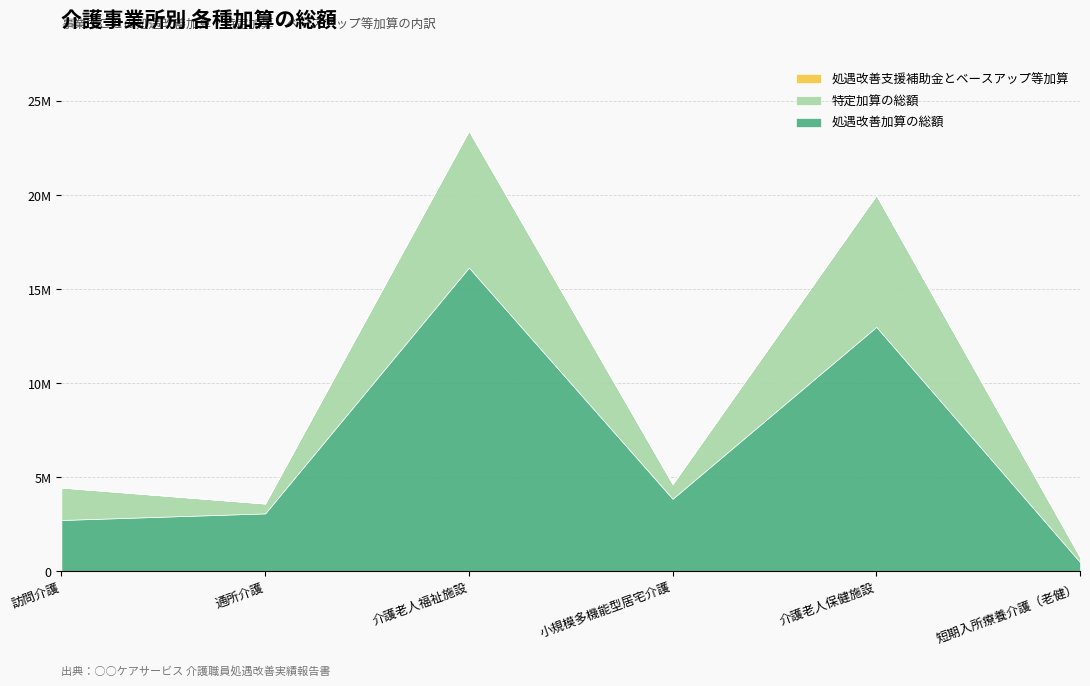

Reading right to left, what are all the values shown in this chart?

処遇改善加算の総額: 499824	12995424	3864576	16148160	3086880	2736000
特定加算の総額: 269136	6997536	783360	7266672	523200	1723680
処遇改善支援補助金とベースアップ等加算: 0	0	0	0	0	0